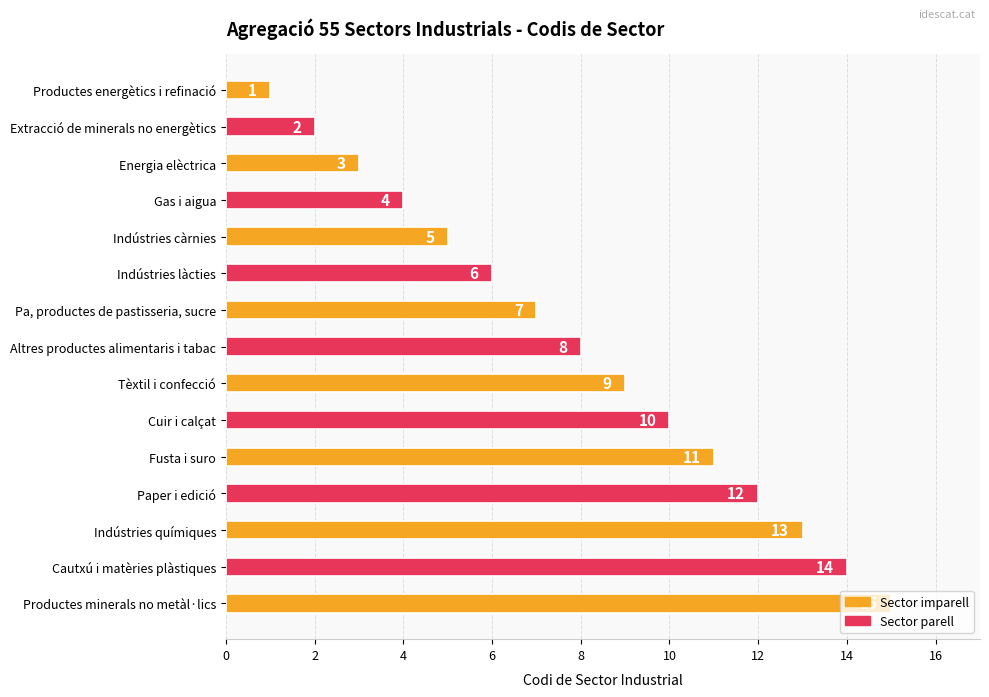

At which label is the value closest to 8?

Altres productes alimentaris i tabac